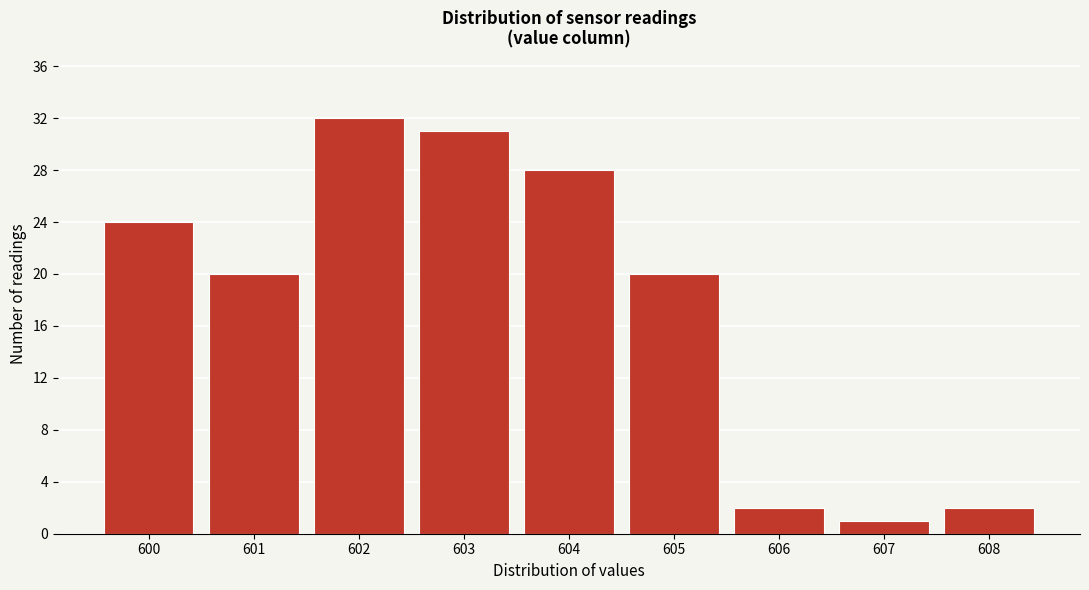

Reading right to left, transcribe all the data shown in this chart.

608=2	607=1	606=2	605=20	604=28	603=31	602=32	601=20	600=24